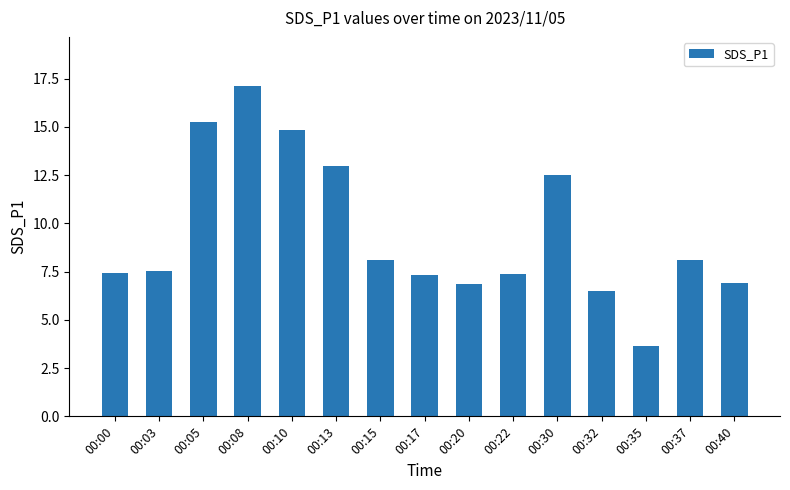

True or false: the data shows 17.1 at 00:08.

True